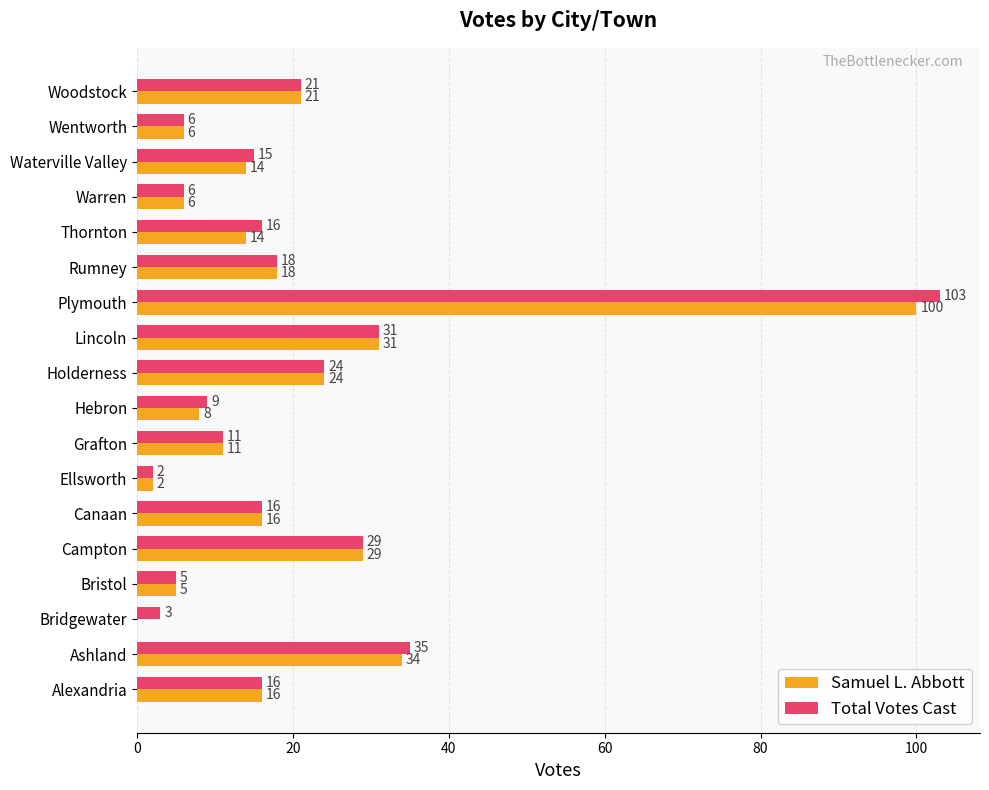

At which label is Total Votes Cast closest to 52?

Ashland